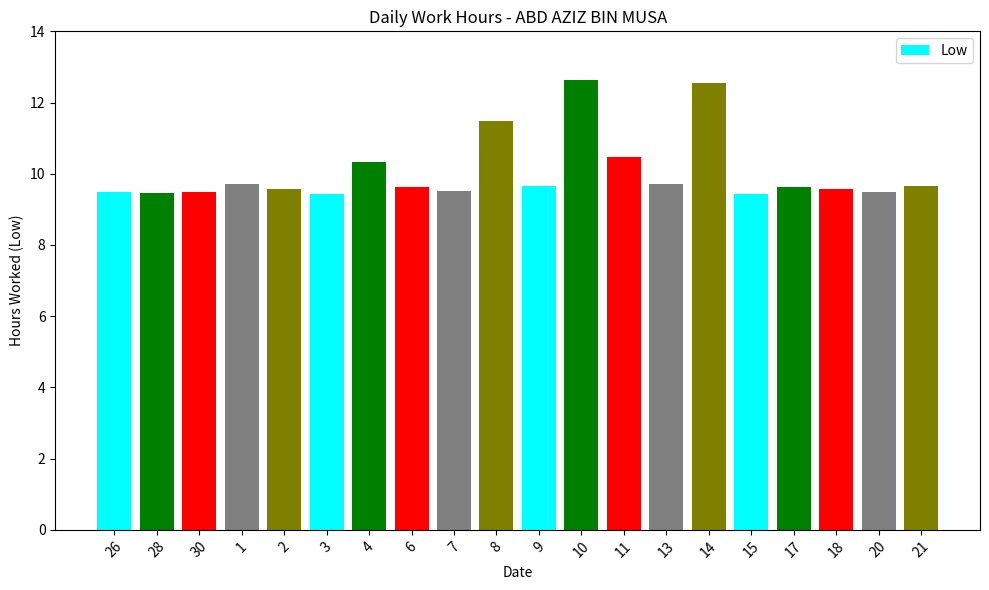

Approximately how many times larger is the value at 15 compared to 2?

1.0